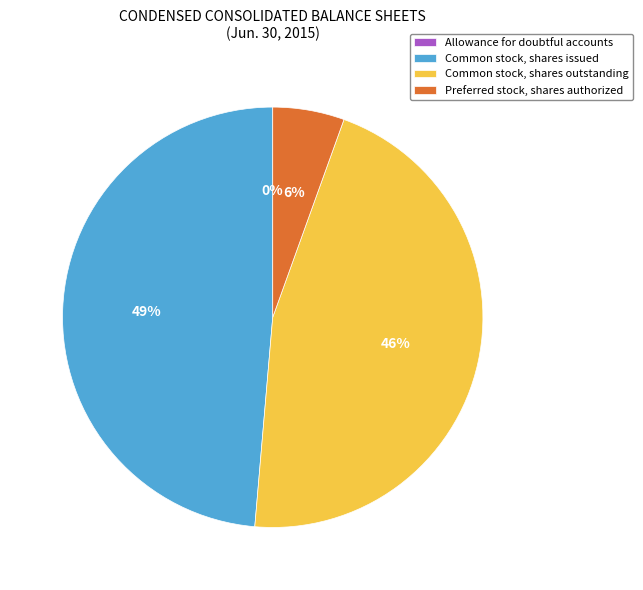

True or false: Preferred stock, shares authorized accounts for 14% of the total.

False